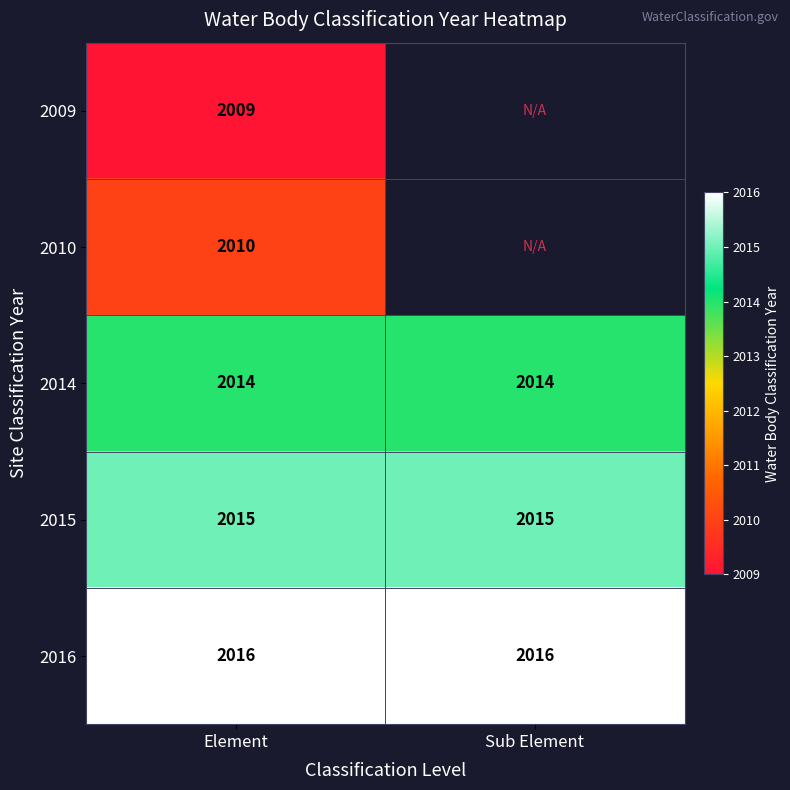

What is the minimum value for 2015?

2015